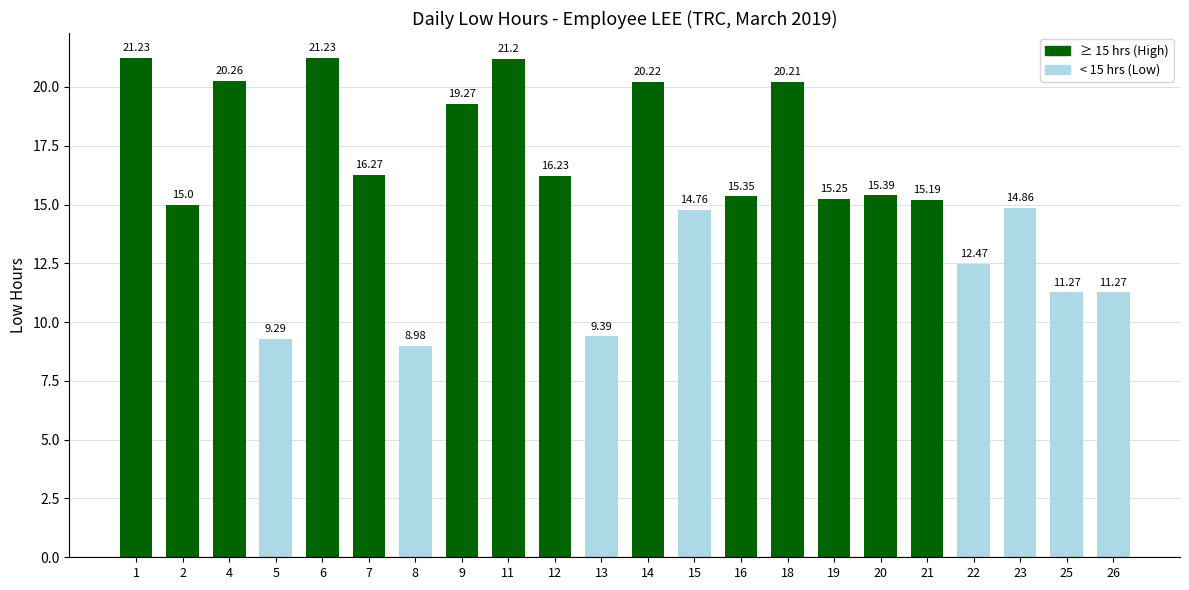

What is the change in value from 12 to 20?

-0.8